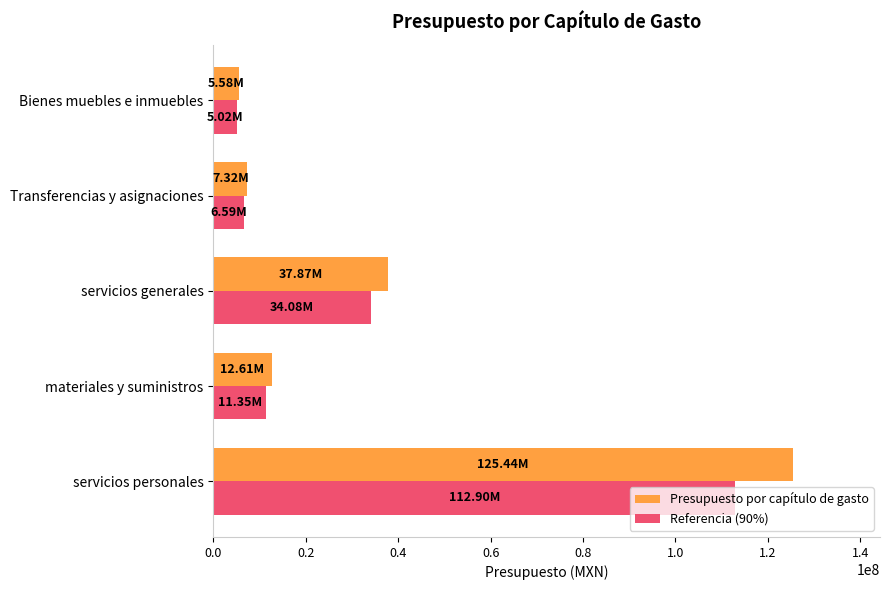

What is the average value of the Referencia (90%) series?

33986453.3